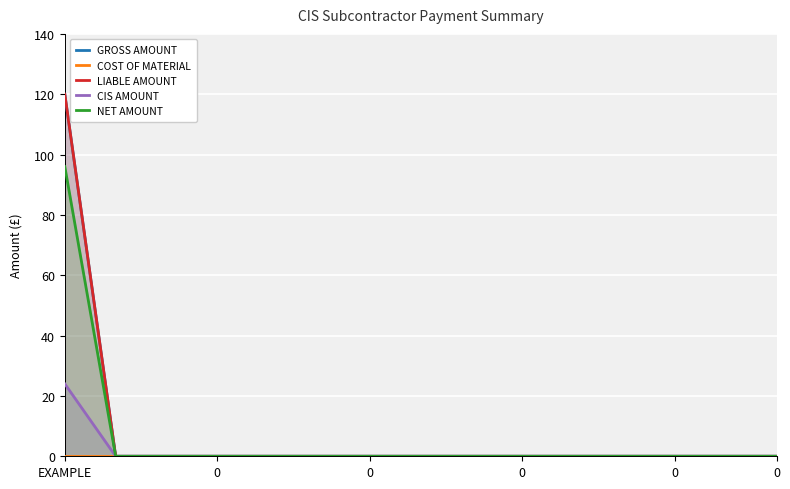

True or false: COST OF MATERIAL and LIABLE AMOUNT cross at least once.

False